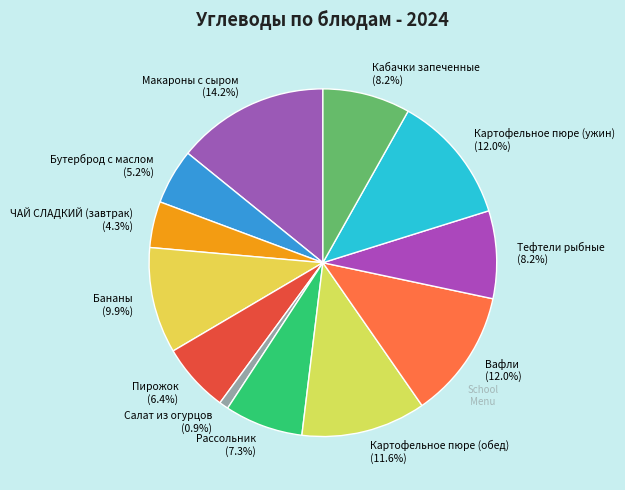

How many segments does this pie chart have?

12